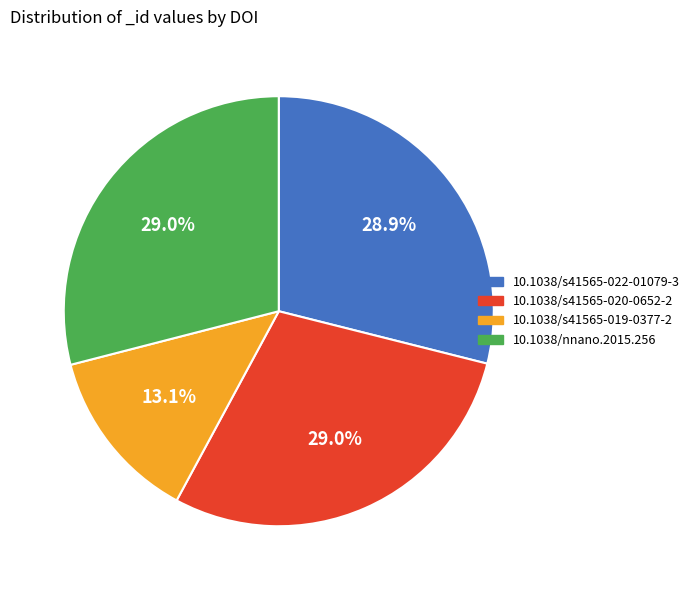

Combined, do 10.1038/s41565-022-01079-3 and 10.1038/s41565-019-0377-2 account for over 50%?

No